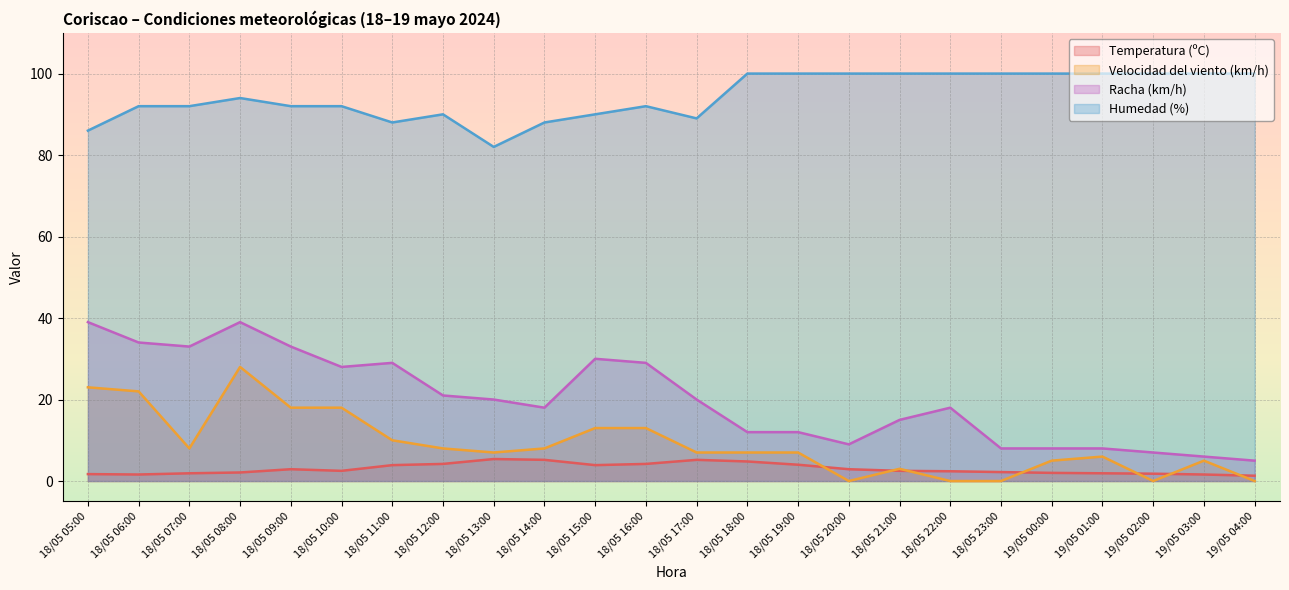

What is the sum of all Racha (km/h) values?

481.0